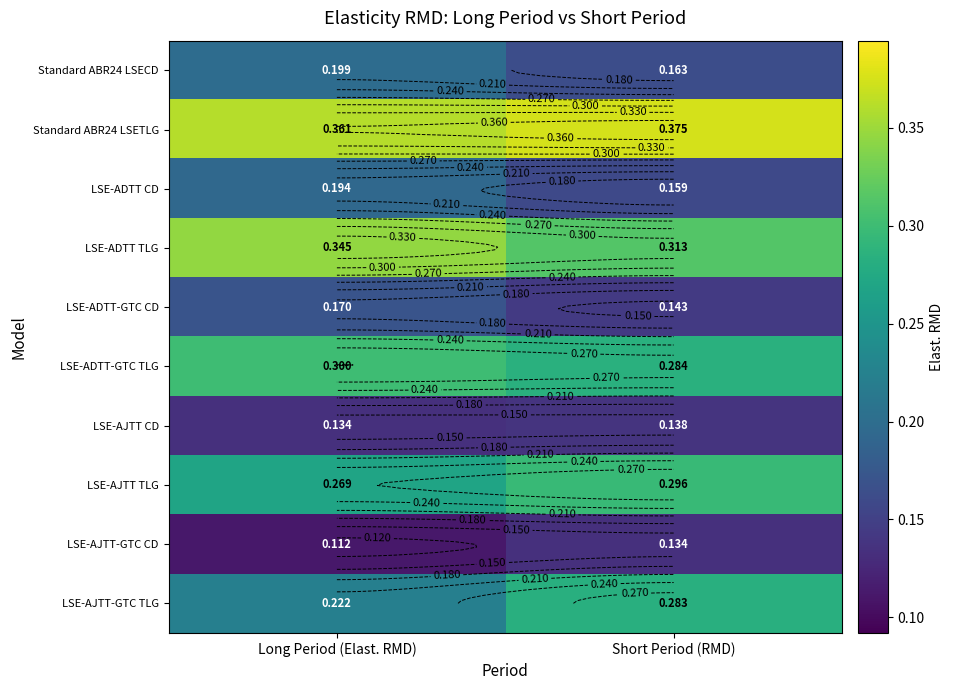

At how many categories does at least one series exceed 0?

2